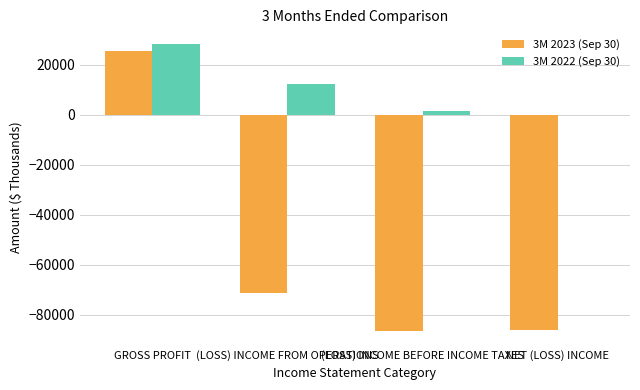

Which series has the largest total across all categories?

3M 2022 (Sep 30)